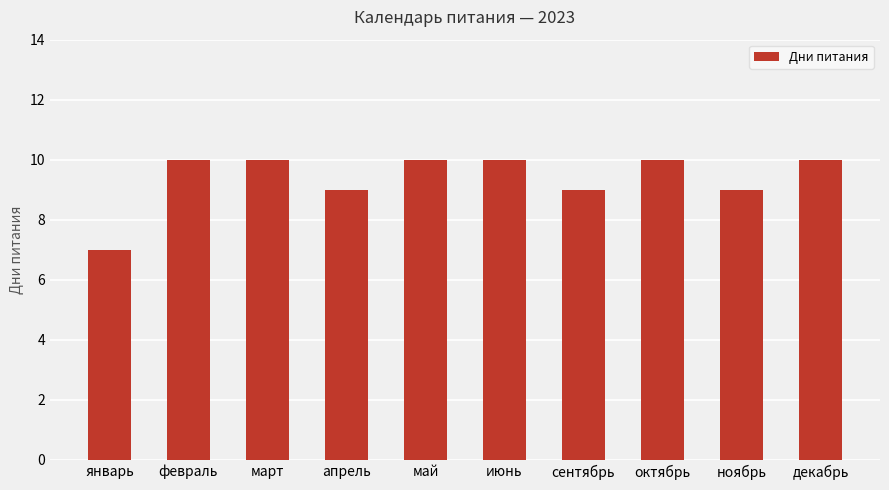

Which label corresponds to the smallest value in the chart?

январь